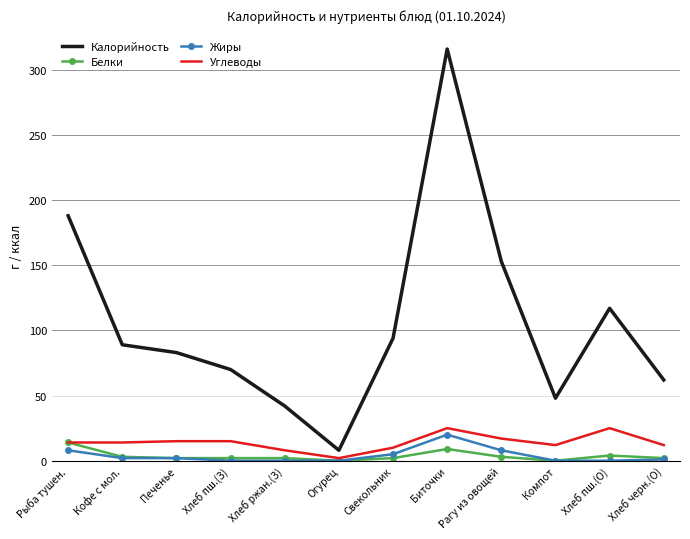

Is it true that Жиры equals 14 at Хлеб пш.(З)?

False